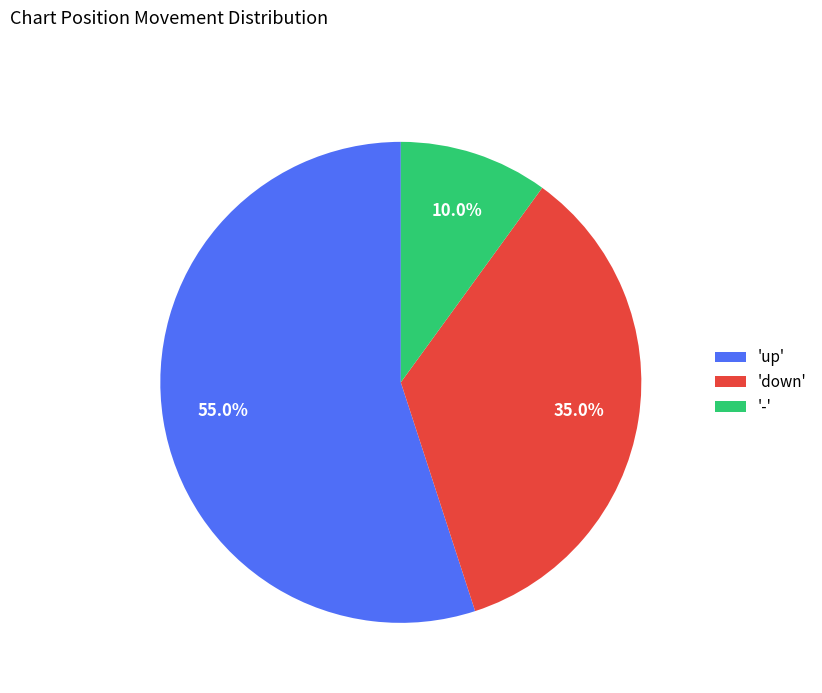

Rank the categories by value from highest to lowest.

'up', 'down', '-'